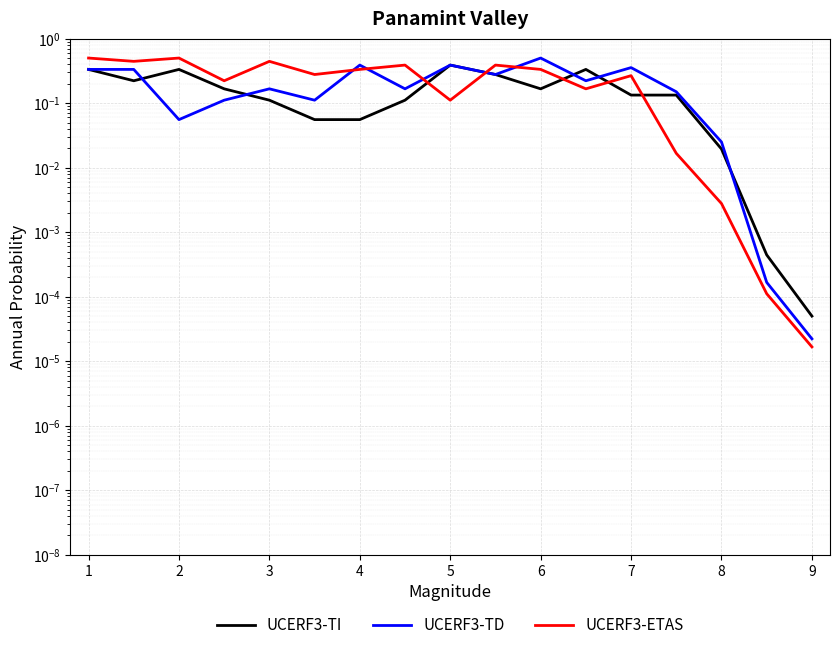

How many interior local peaks does the UCERF3-ETAS series have?

5